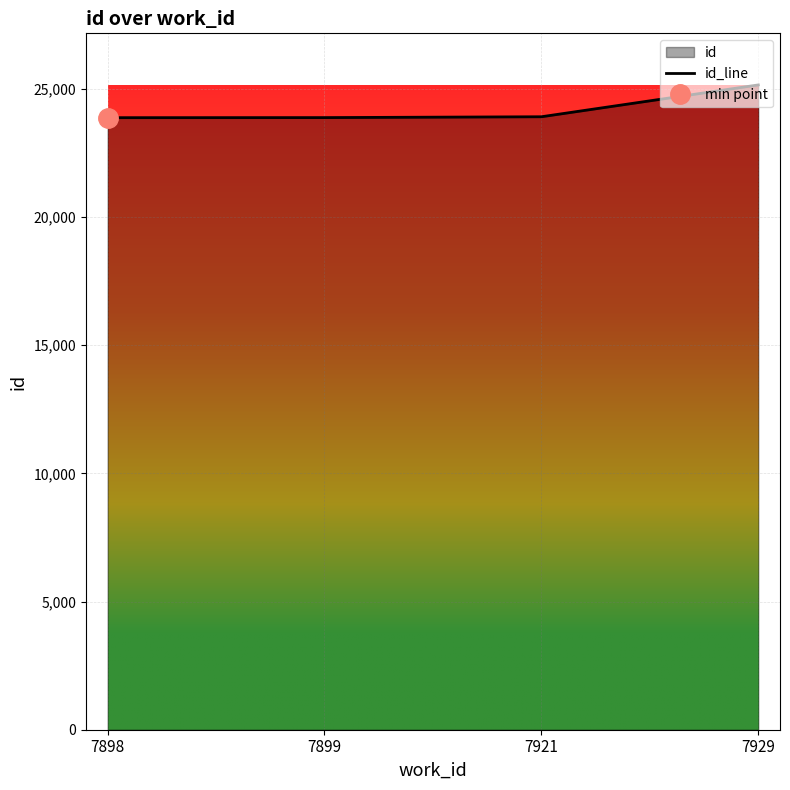

What is the change in value from 7899 to 7921?

+33